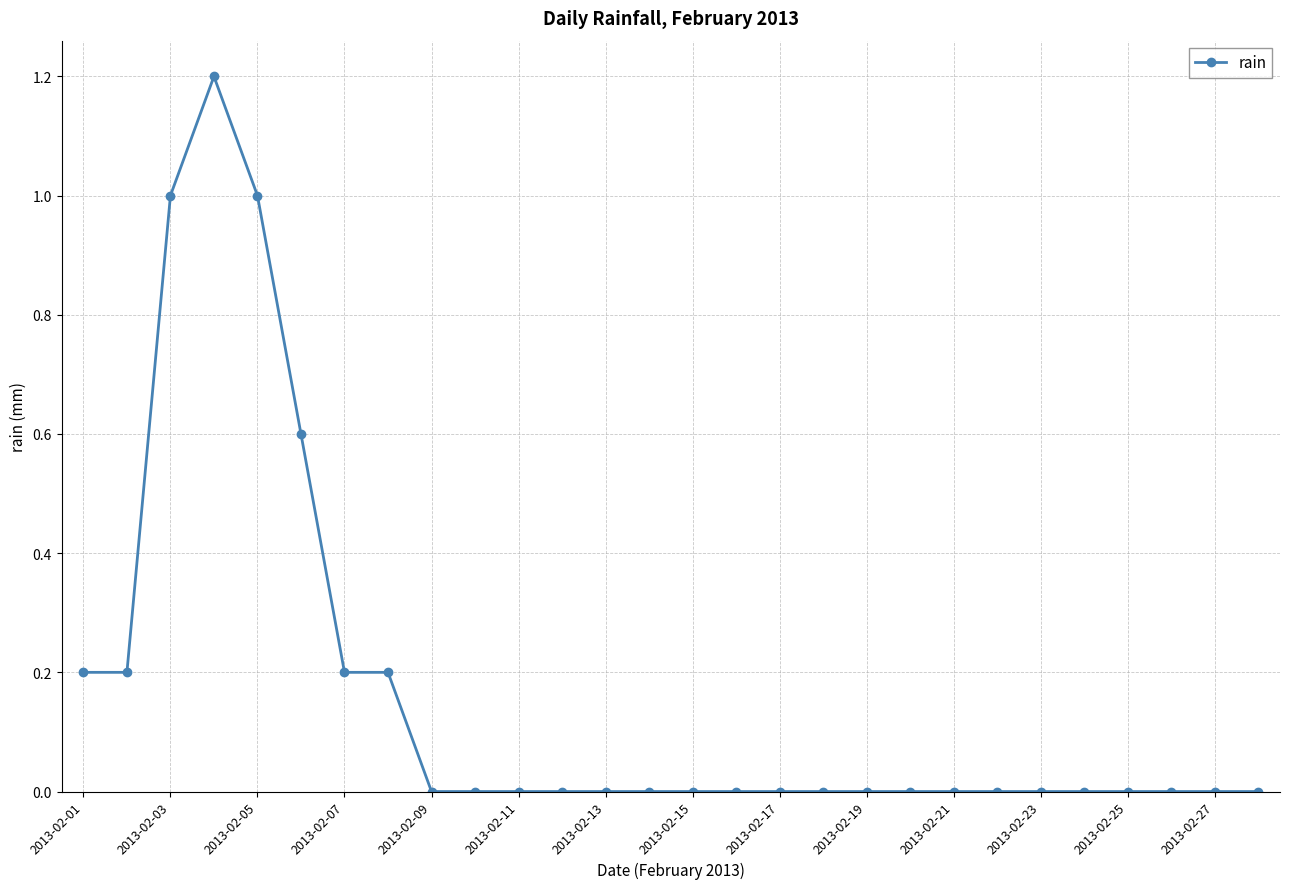

What is the sum of all values?

4.6